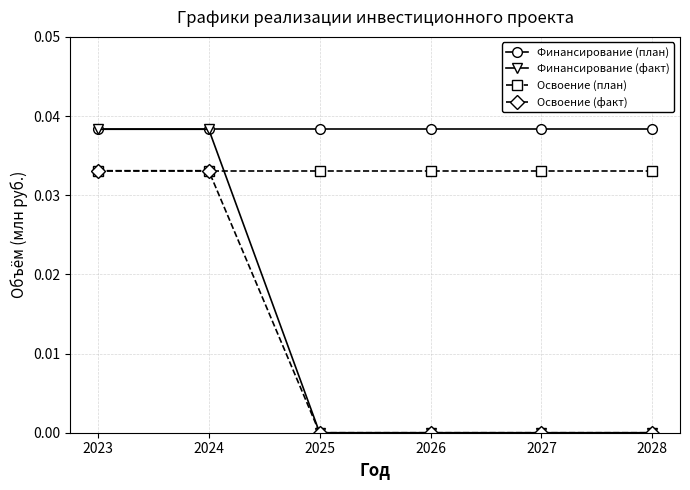

Is the value of Освоение (факт) at 2026 greater than the value of Освоение (план) at 2023?

No